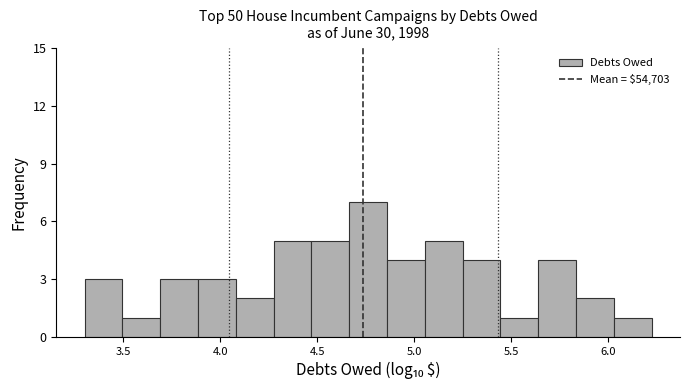

Read against the x-axis, roughly where is the centre of the tallest bar?

4.75